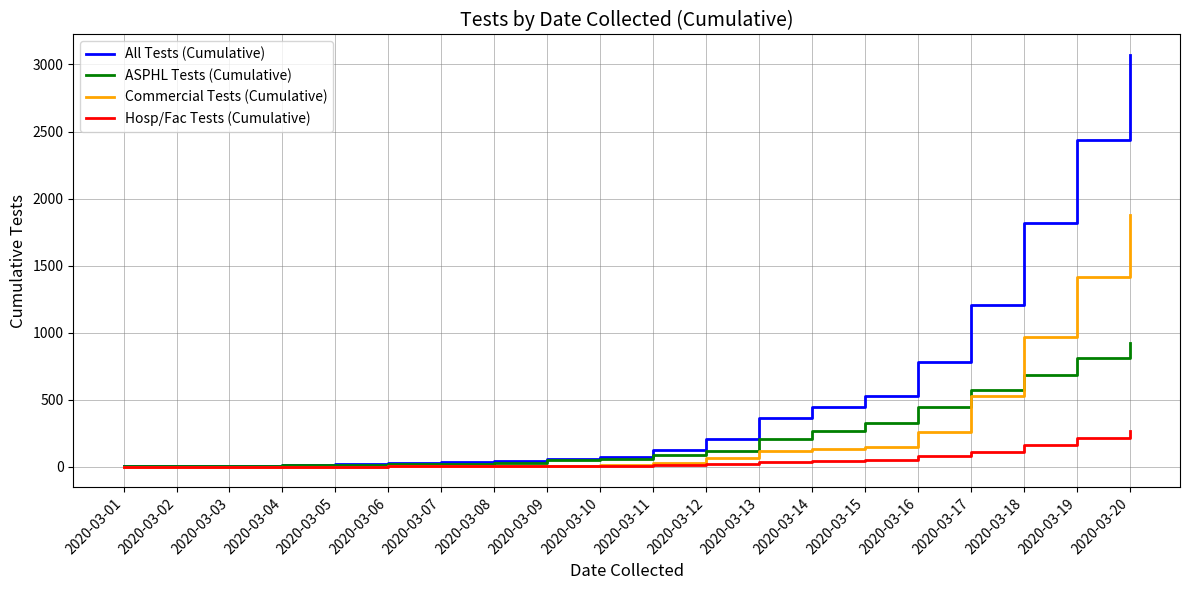

Does the chart display data point markers on the line(s)?

No